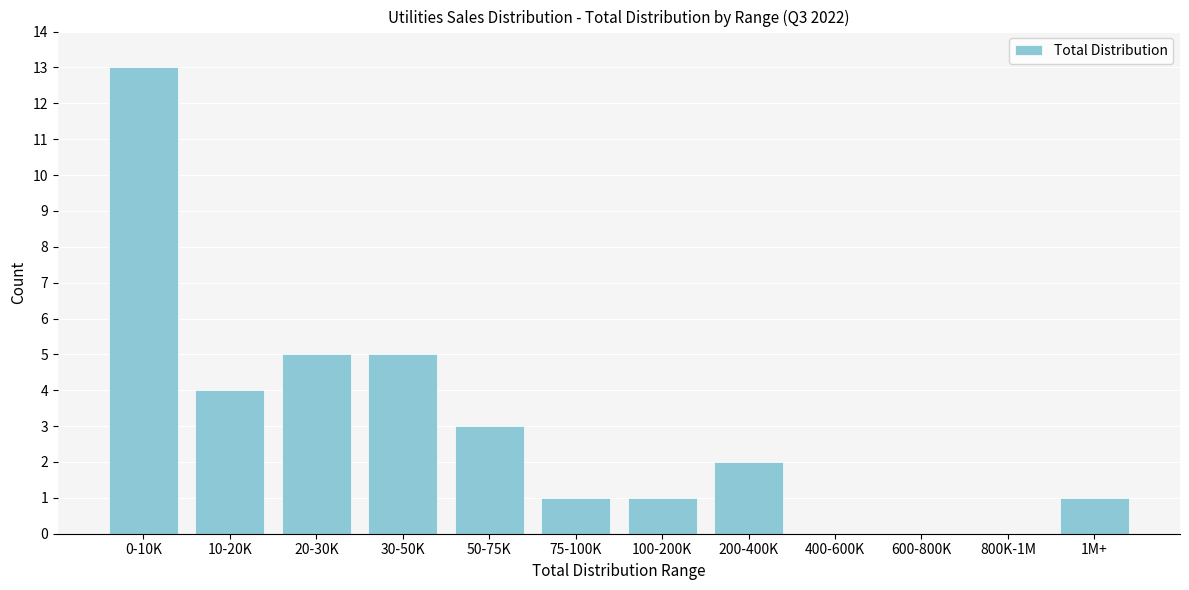

Reading right to left, transcribe all the data shown in this chart.

1M+=1	800K-1M=0	600-800K=0	400-600K=0	200-400K=2	100-200K=1	75-100K=1	50-75K=3	30-50K=5	20-30K=5	10-20K=4	0-10K=13